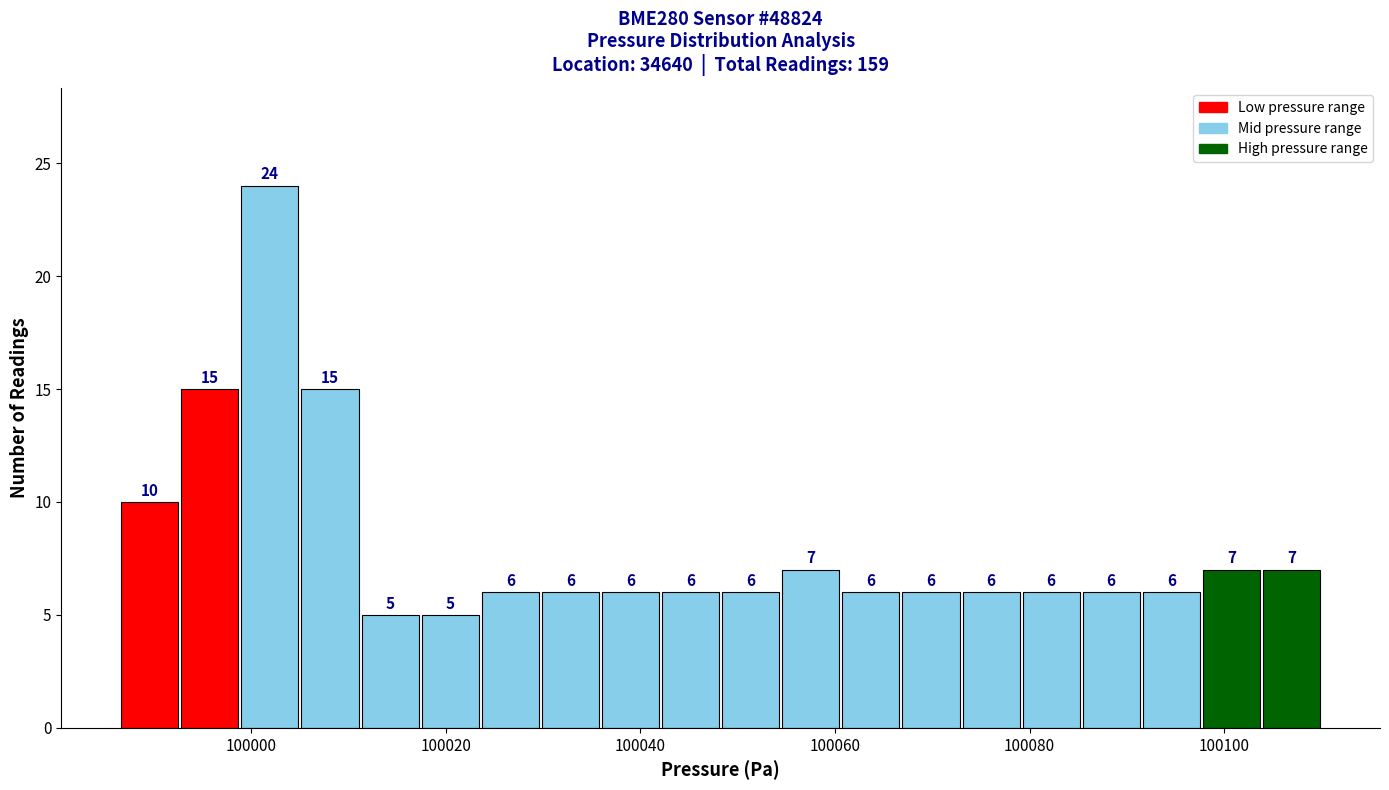

Read against the x-axis, roughly where is the centre of the tallest bar?

100002